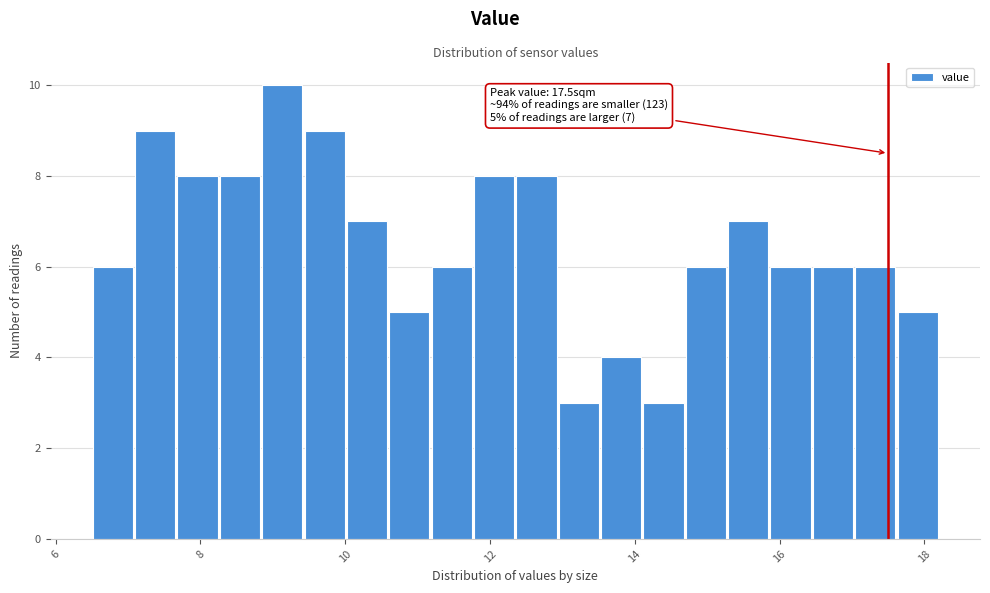

Around what value on the x-axis is the tallest bar? Give the approximate position of its centre, as read against the axis.

9.2